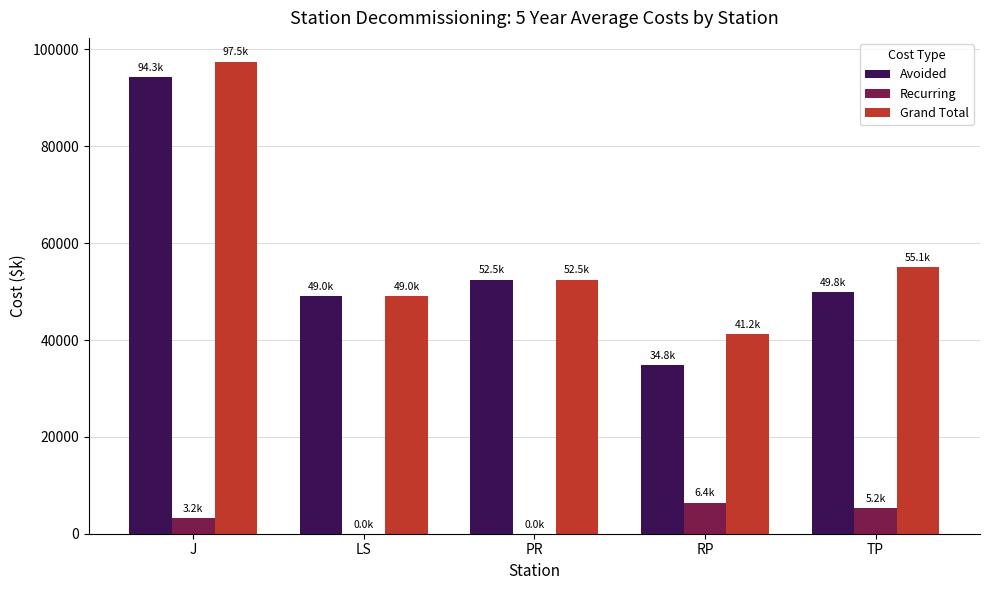

What is the sum of all Grand Total values?

295288.5